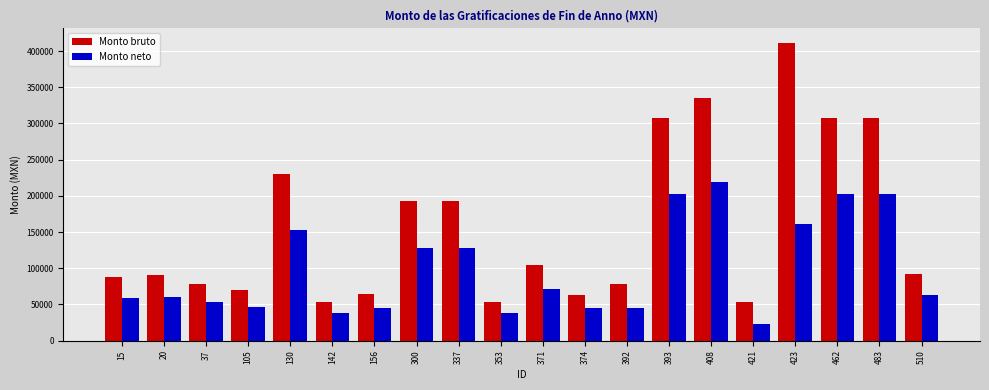

What is the difference between the maximum and minimum values in the Monto neto series?

196599